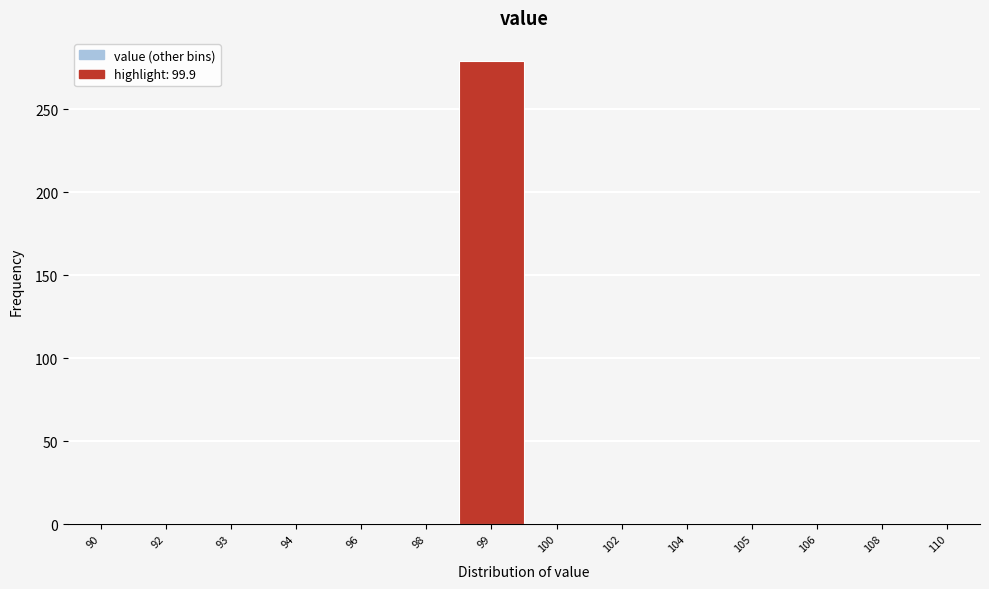

Reading right to left, extract all data points from this chart.

110=0	108=0	106=0	105=0	104=0	102=0	100=0	99=279	98=0	96=0	94=0	93=0	92=0	90=0